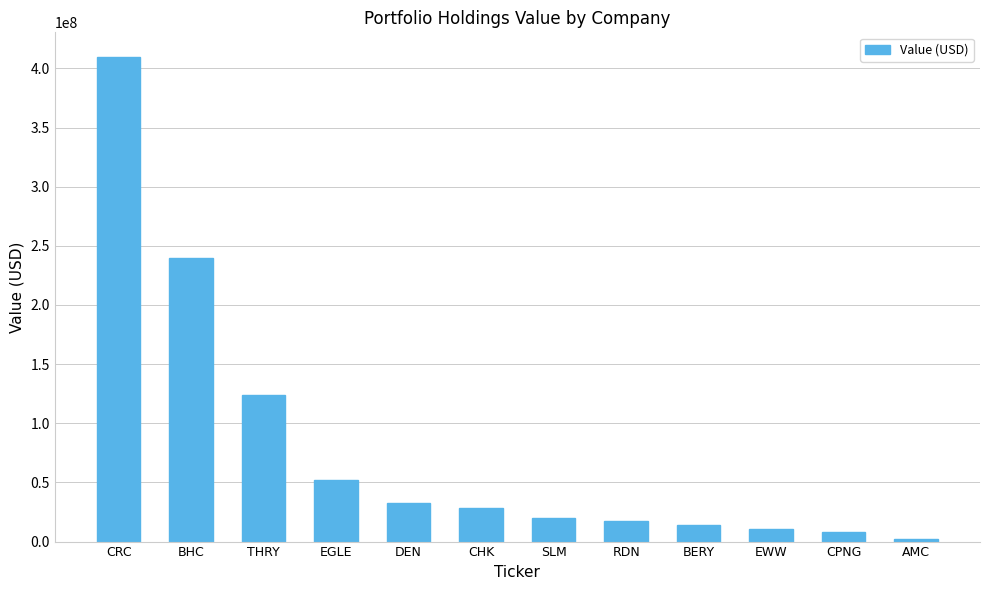

What is the value of the 8th bar from the left?

17403000